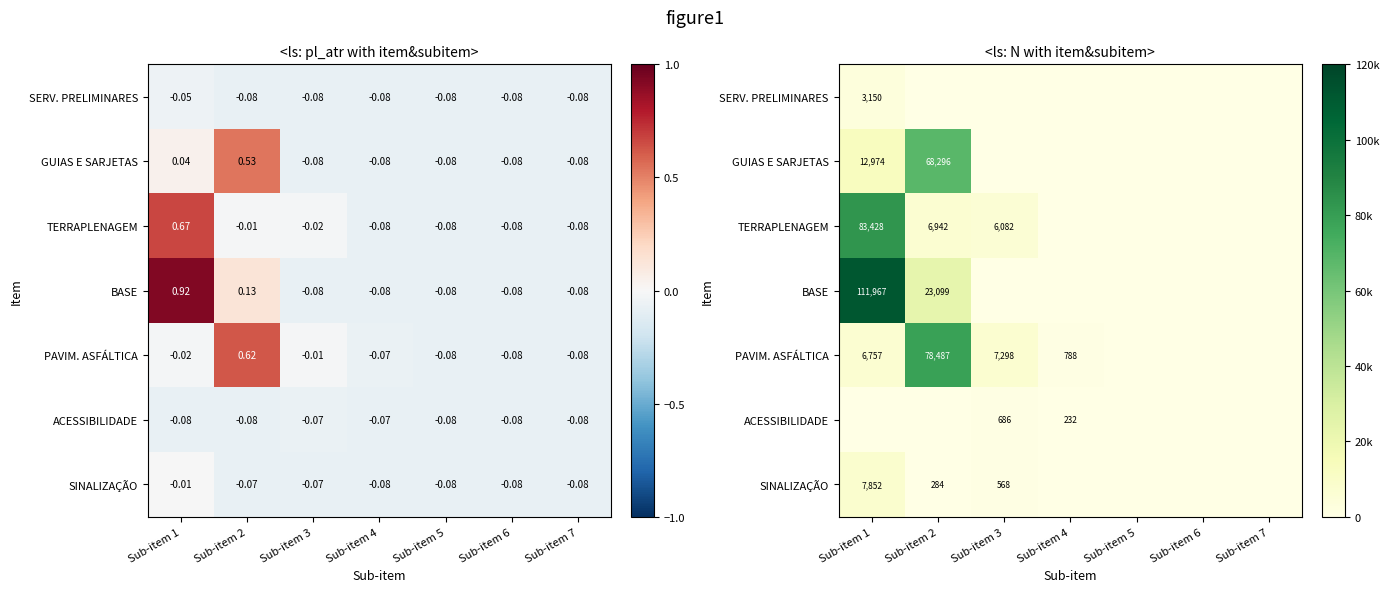

Read the PAVIM. ASFÁLTICA value at Sub-item 1.

6757.8